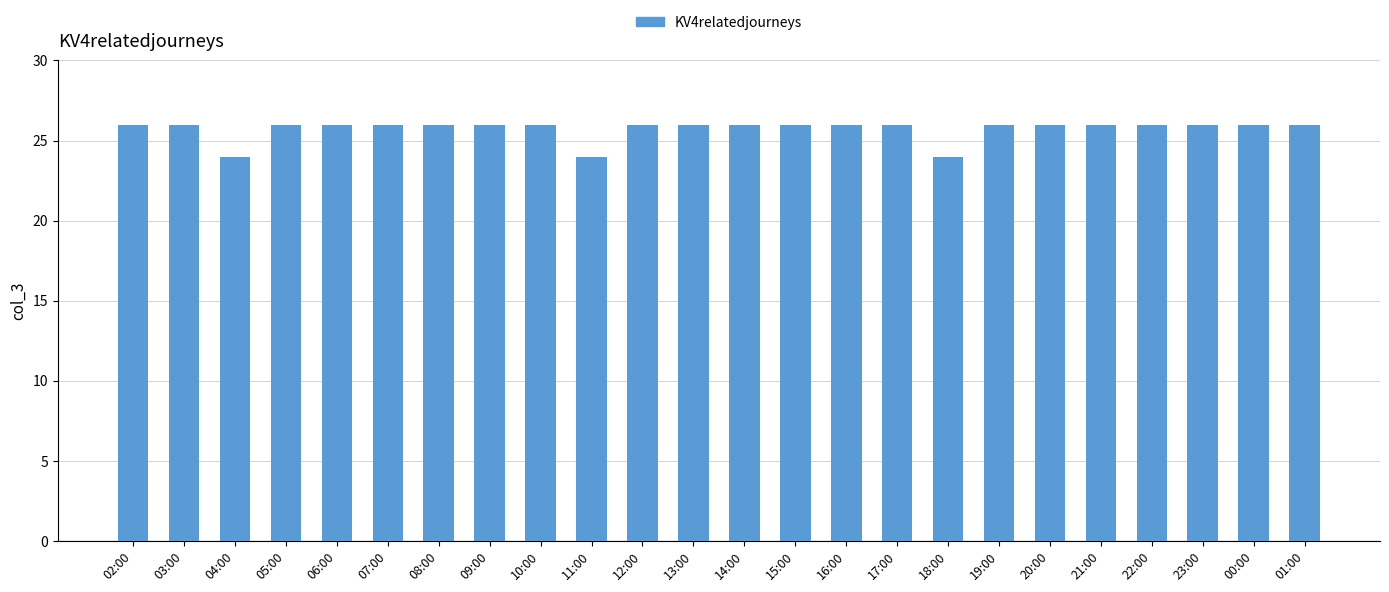

How many bars are there in total?

24